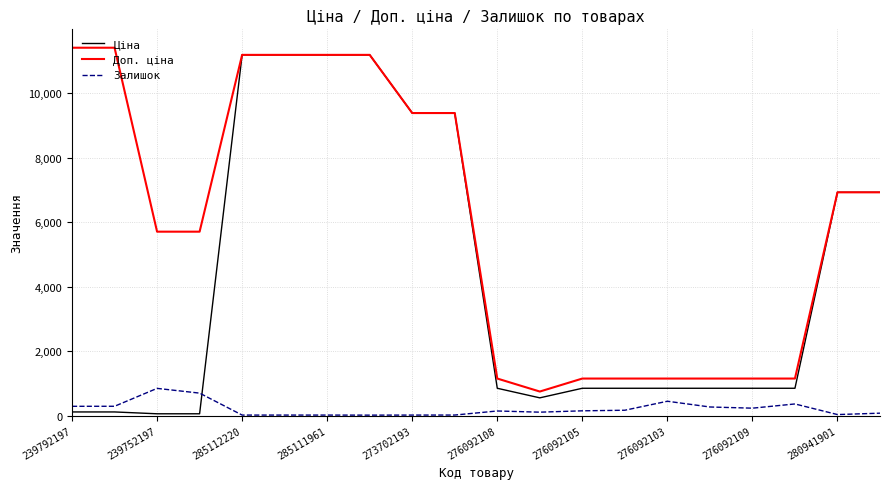

True or false: Залишок and Доп. ціна cross at least once.

False